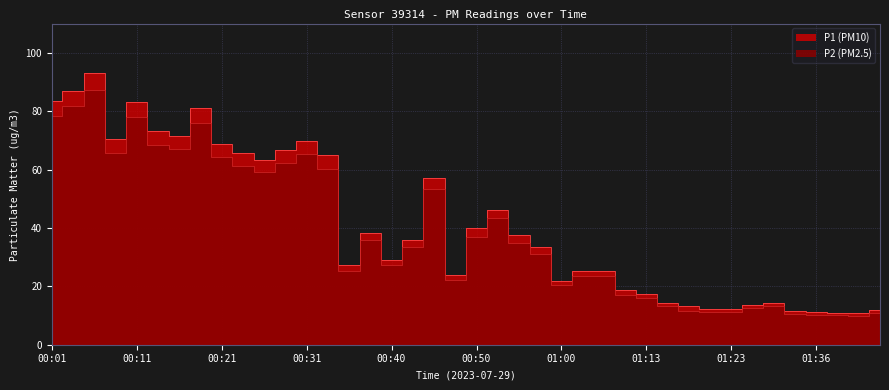

What position from the right is 00:09?

37